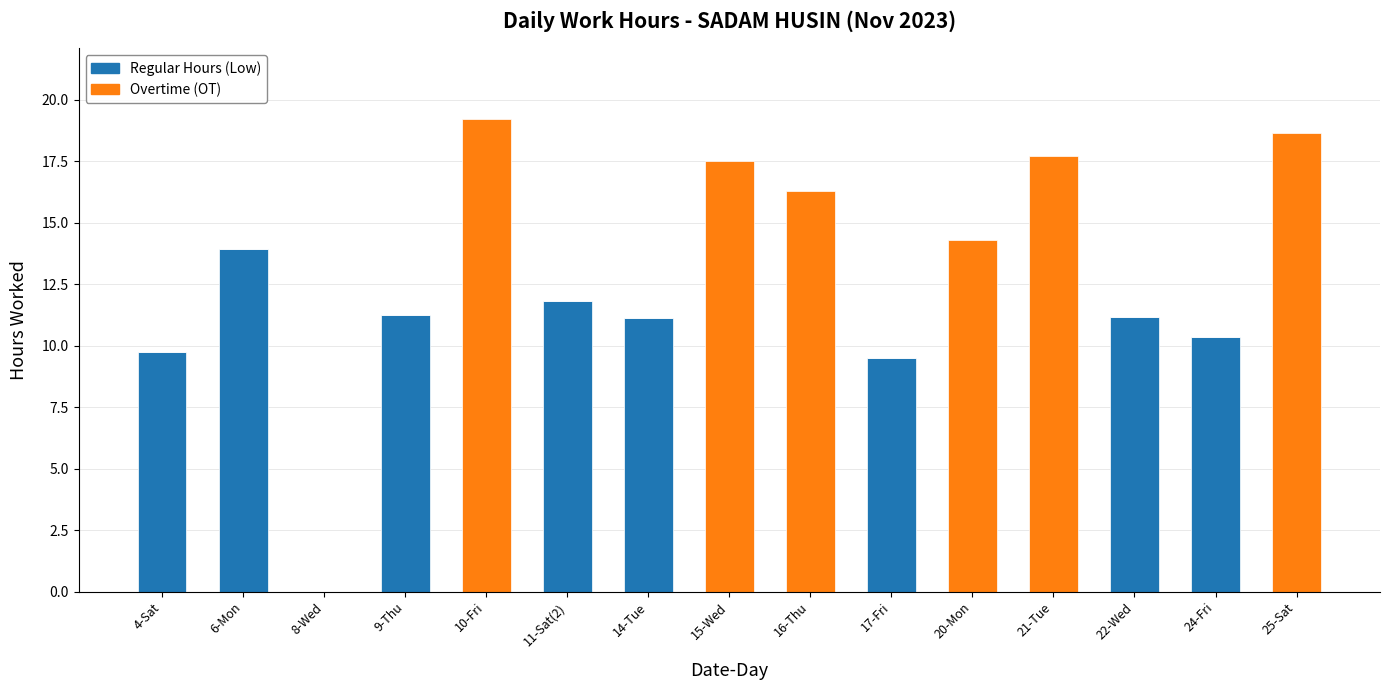

What are all the series names shown in the legend?

Regular Hours (Low), Overtime (OT)